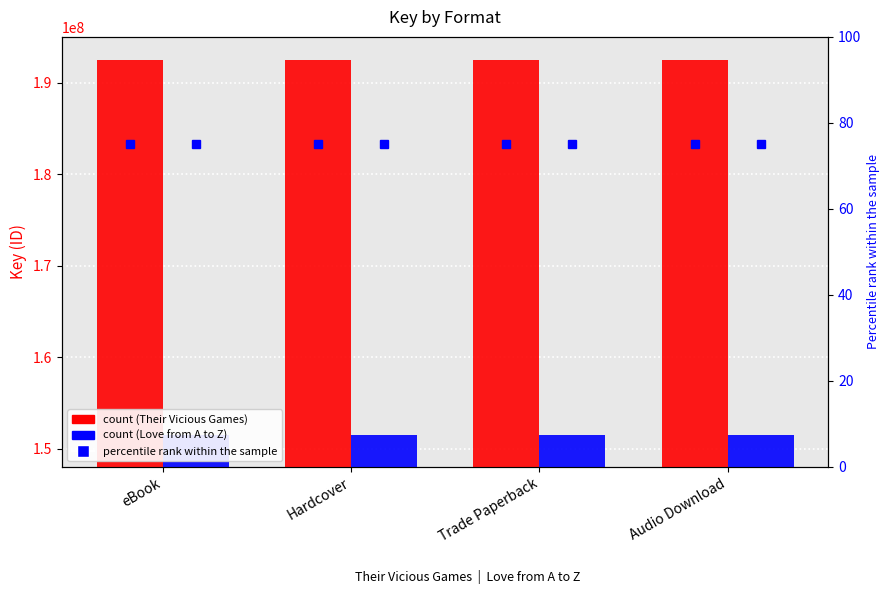

Count the number of categories in the chart.

4